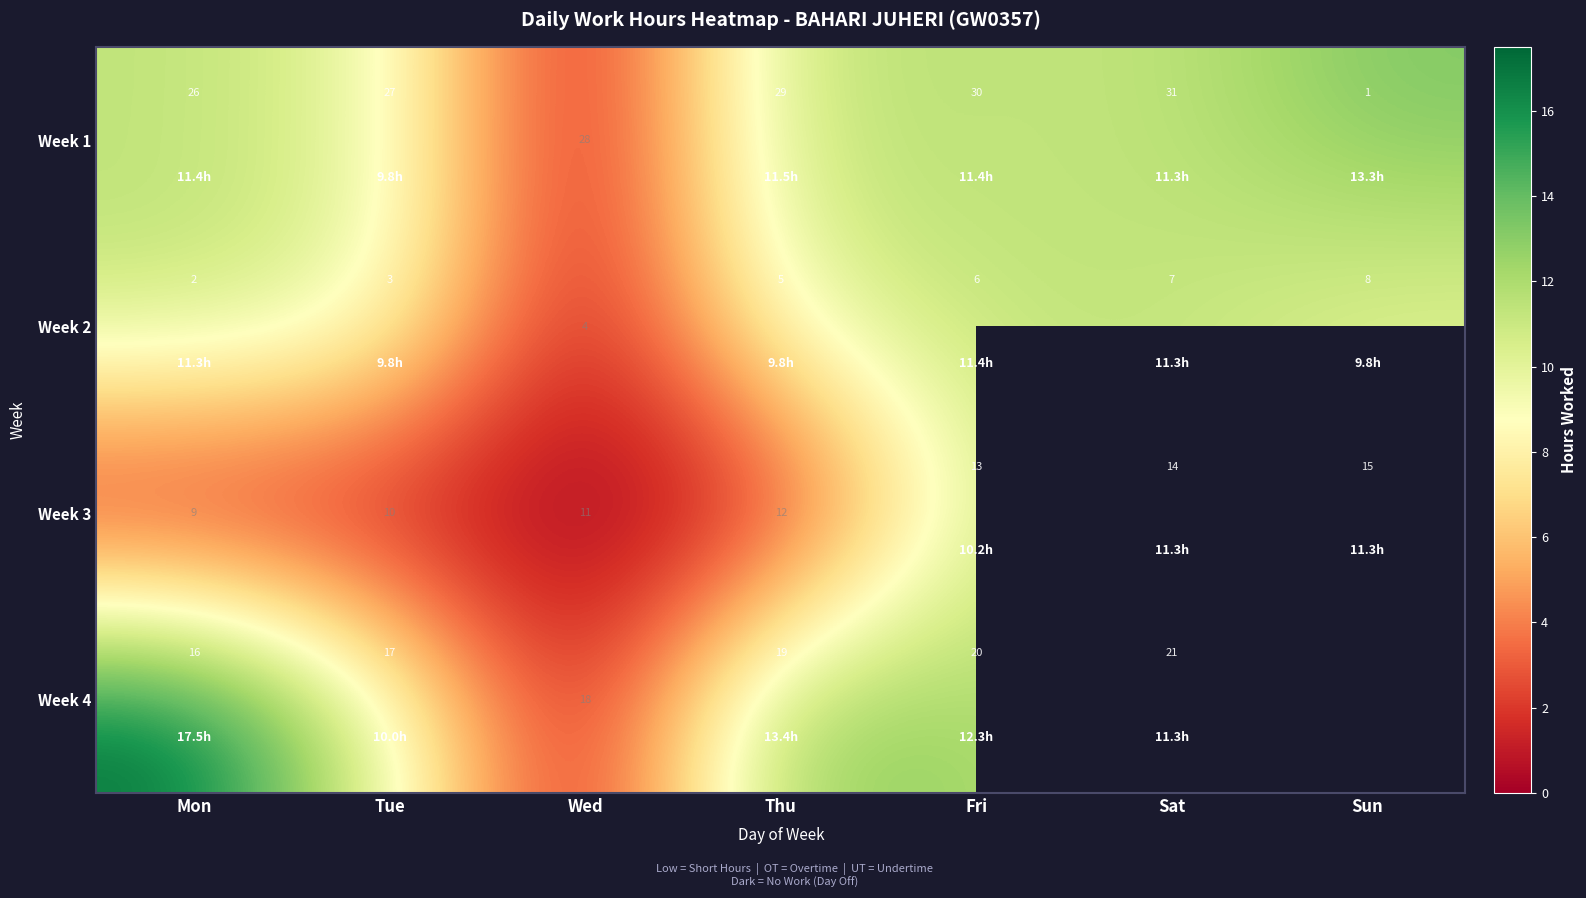

Count the number of categories in the chart.

7